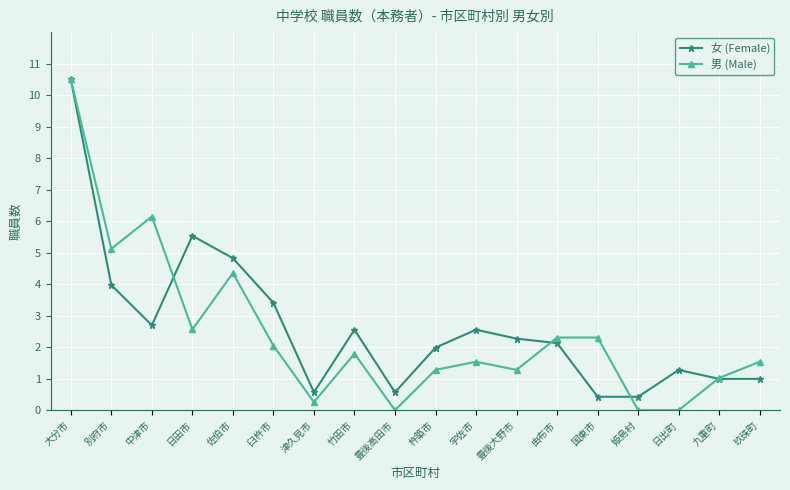

What is the difference between the maximum and minimum values in the 女 (Female) series?

10.1